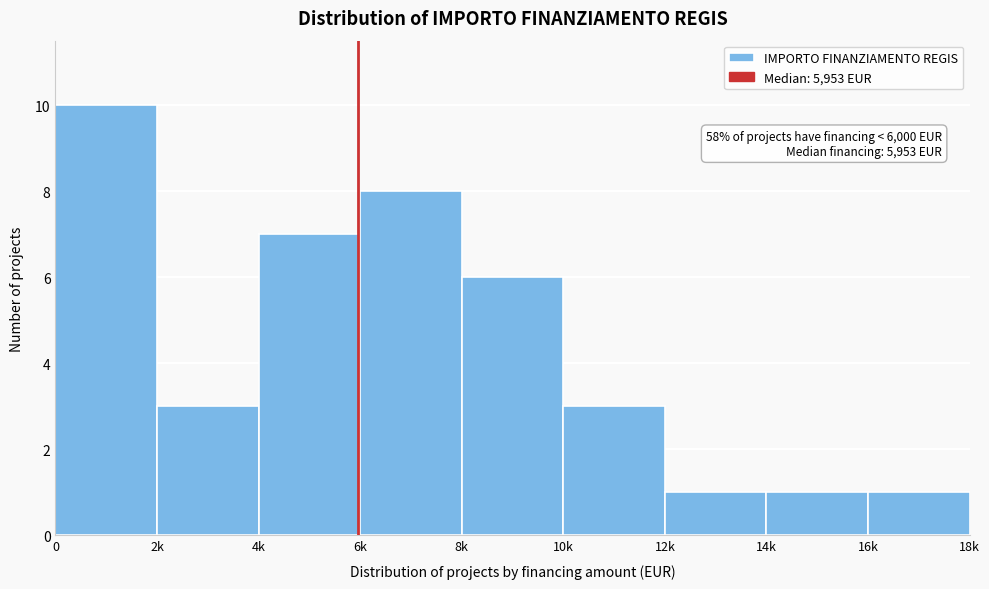

Reading right to left, what are all the values shown in this chart?

16k=1	14k=1	12k=1	10k=3	8k=6	6k=8	4k=7	2k=3	0=10